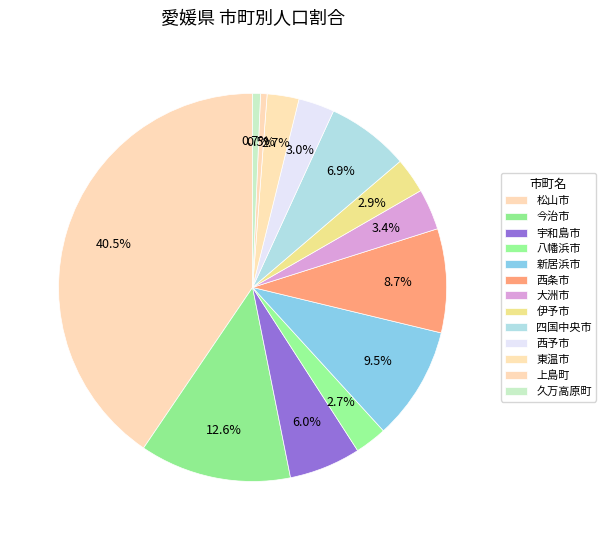

The 今治市 slice represents 5% of the pie. True or false?

False